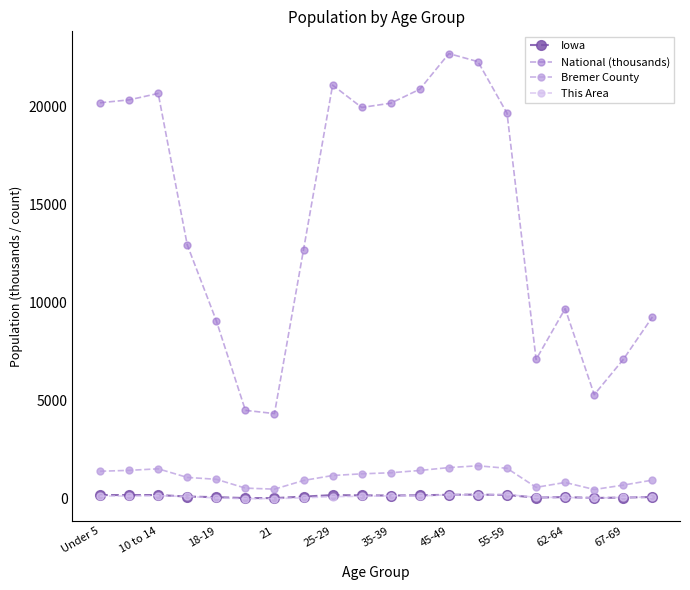

What is the value of the Bremer County point at the 9th from the left?

1197.0